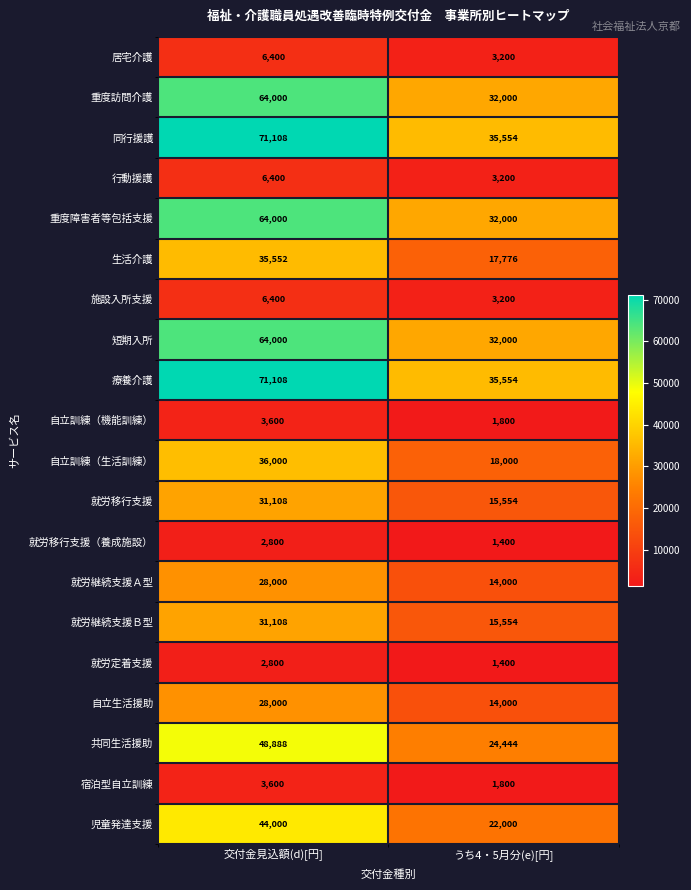

Which category has the lowest value across all series?

うち4・5月分(e)[円]